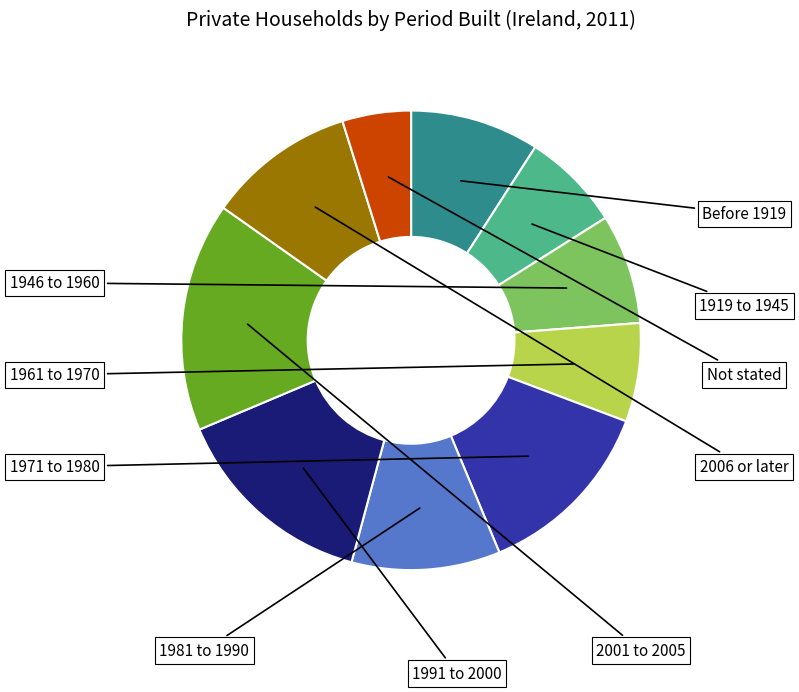

Does any single category account for the majority?

No